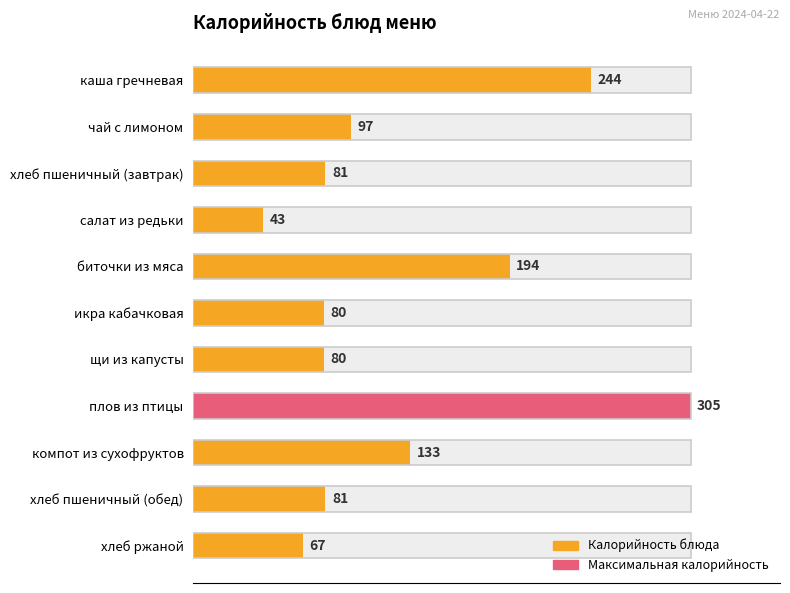

What is the value of the 1st bar from the left?

244